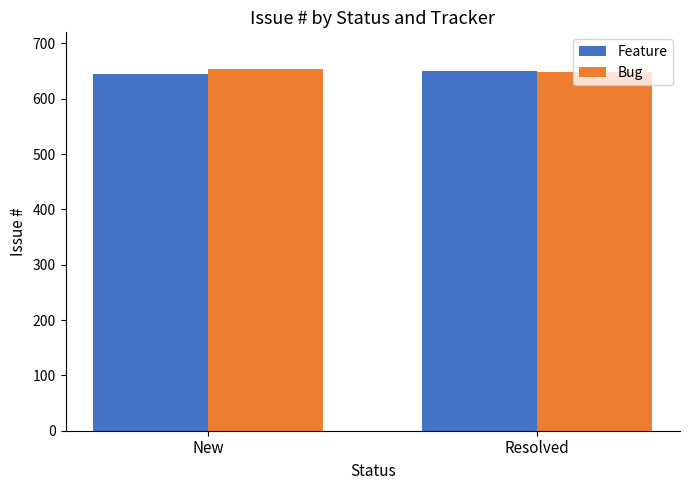

What are all the series names shown in the legend?

Feature, Bug